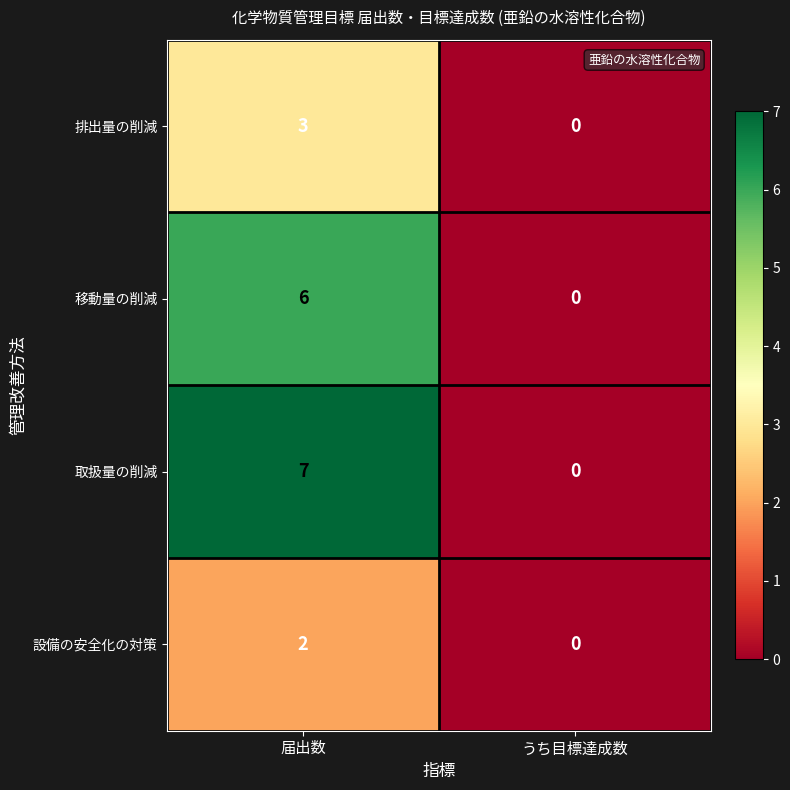

At which category is the sum across all series the highest?

届出数